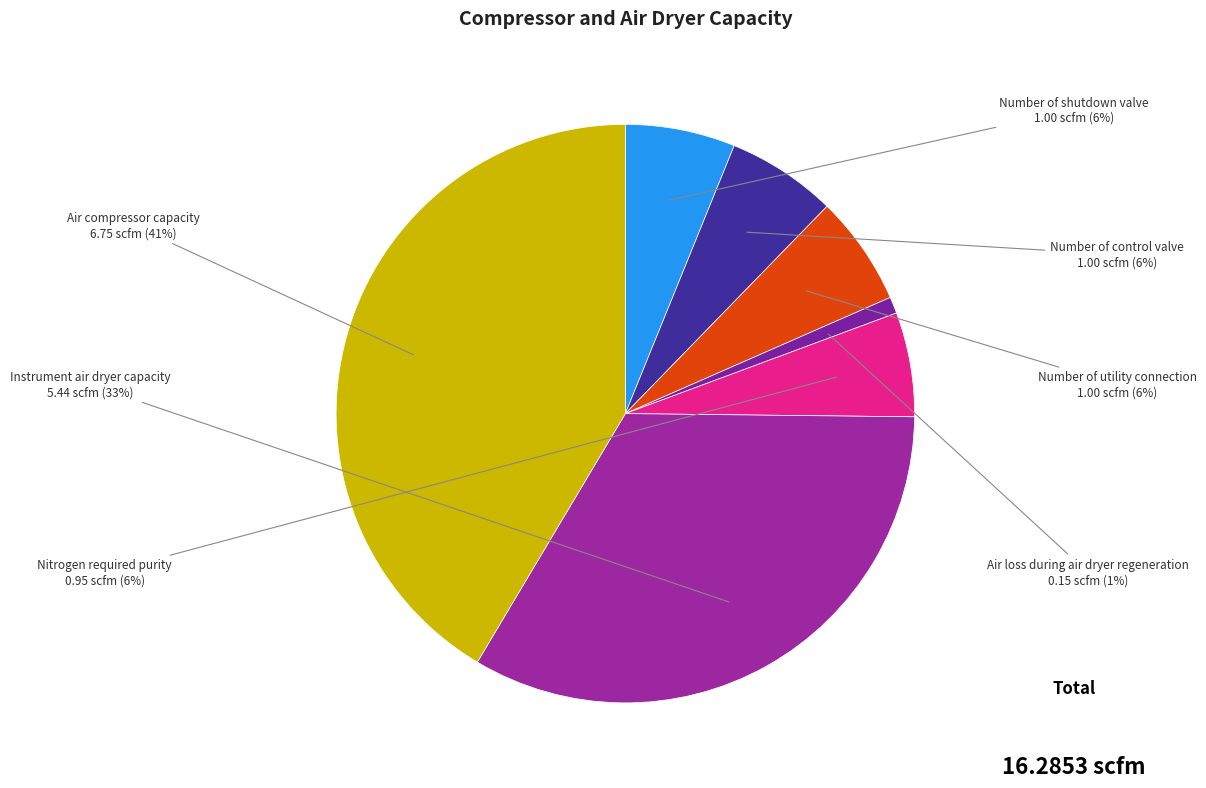

What is the smallest slice in the pie chart?

Air loss during air dryer regeneration